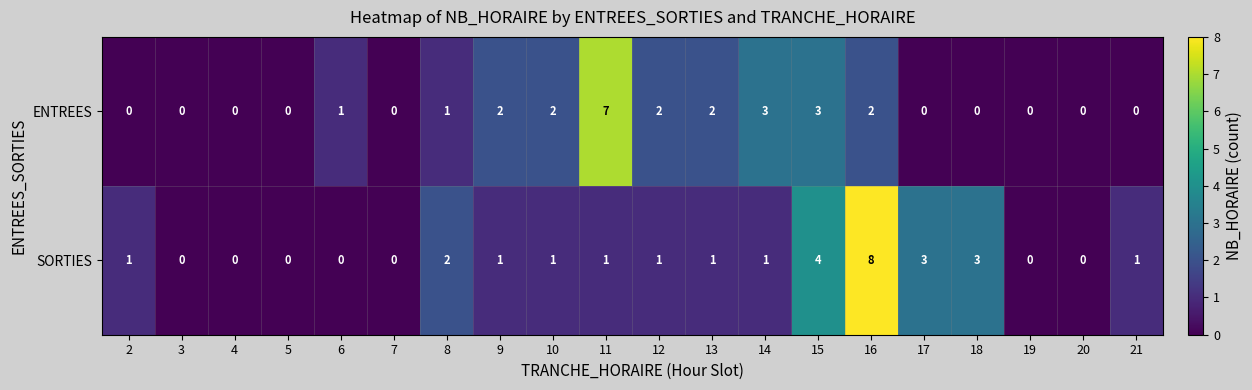

Is the value of SORTIES at 14 greater than the value of ENTREES at 21?

Yes